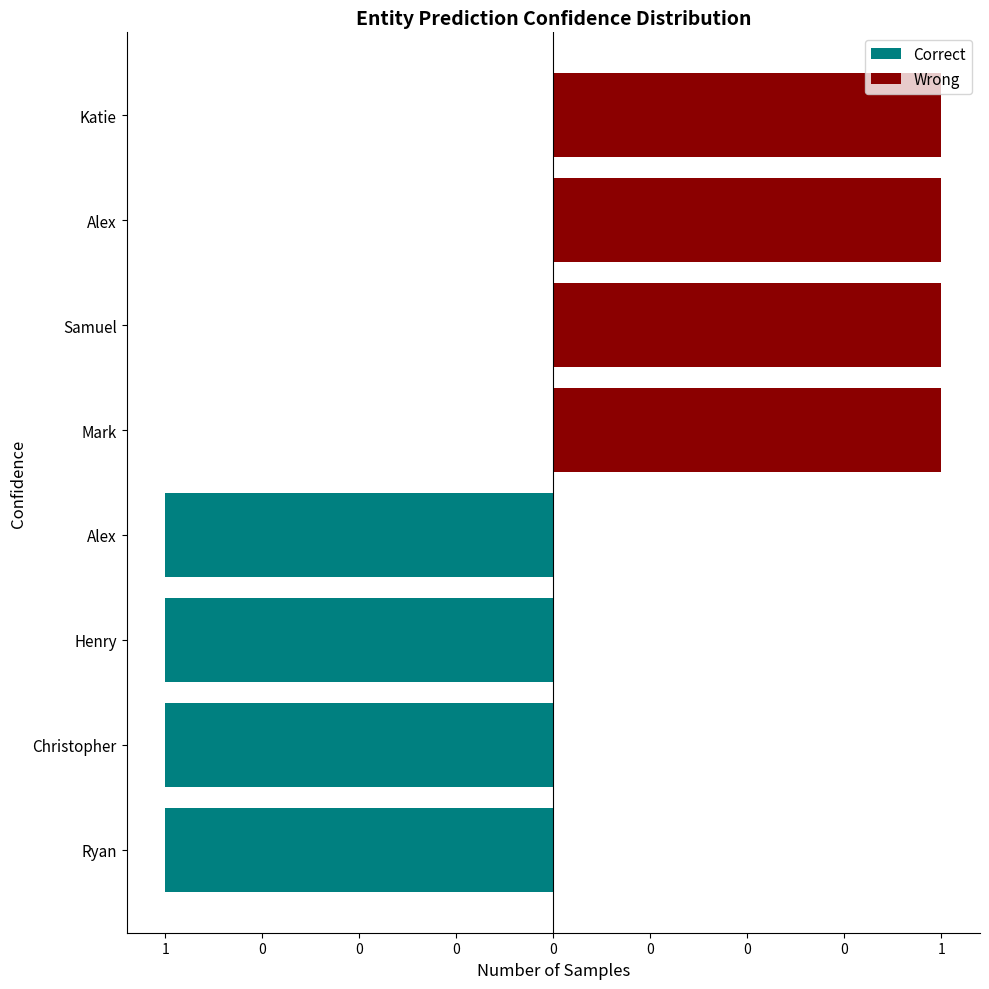

Is it true that Wrong equals 0 at Ryan?

True